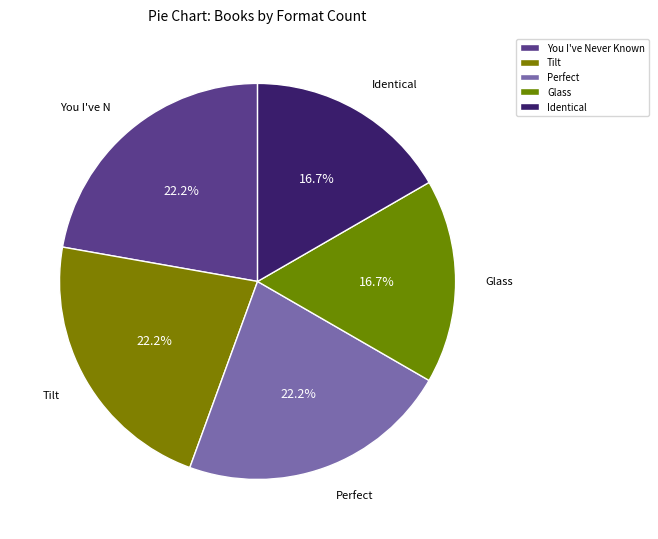

Is it true that Tilt is 33% of the pie?

False